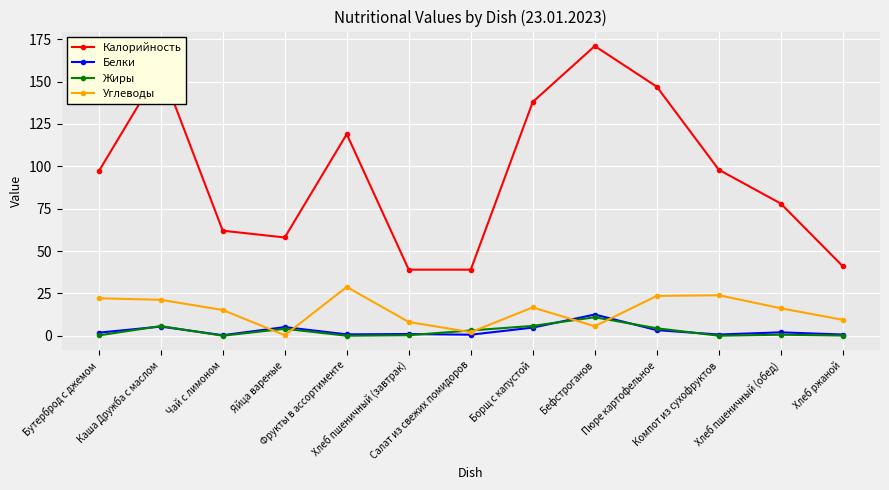

What is the maximum value for Калорийность?

171.0